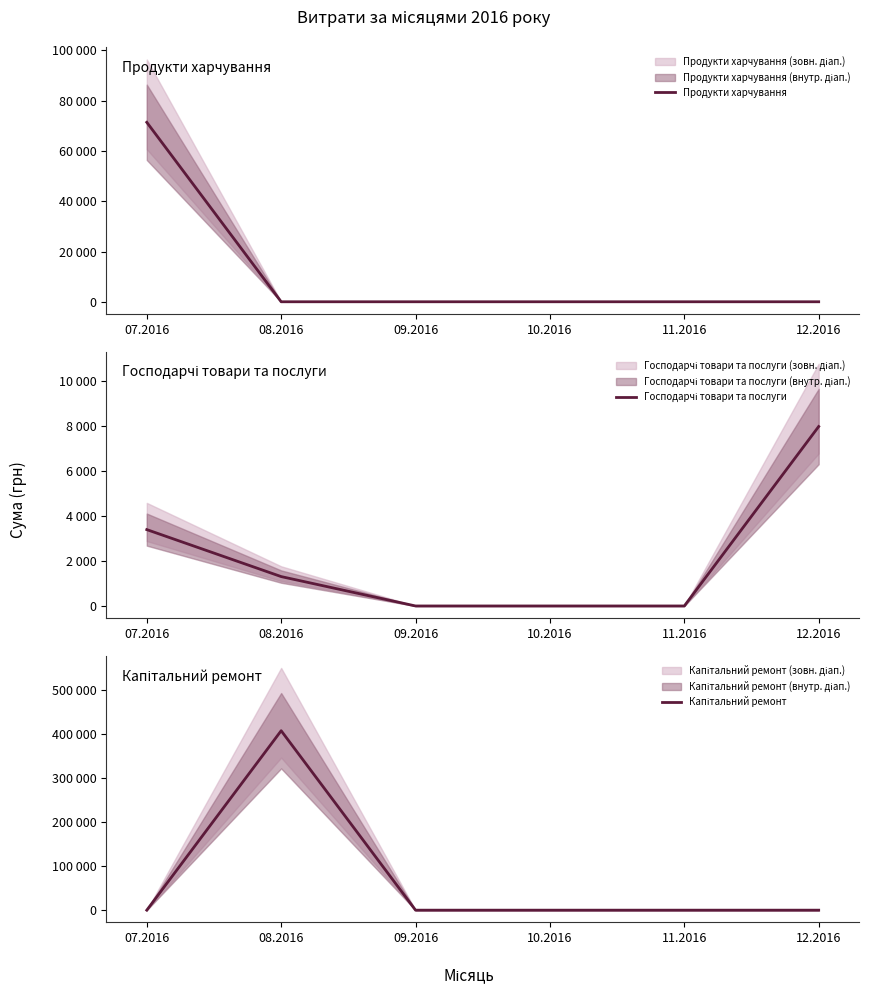

Which series has the widest spread of values?

Капітальний ремонт